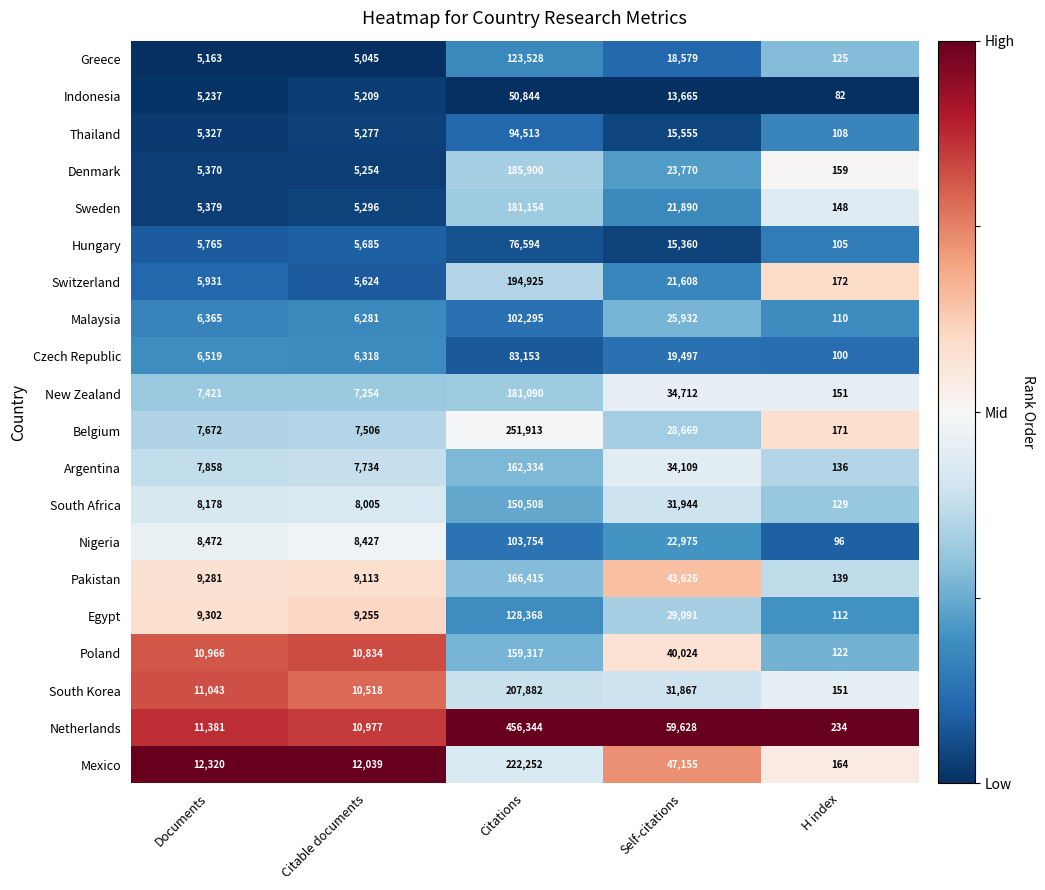

Which series has the largest total across all categories?

Netherlands